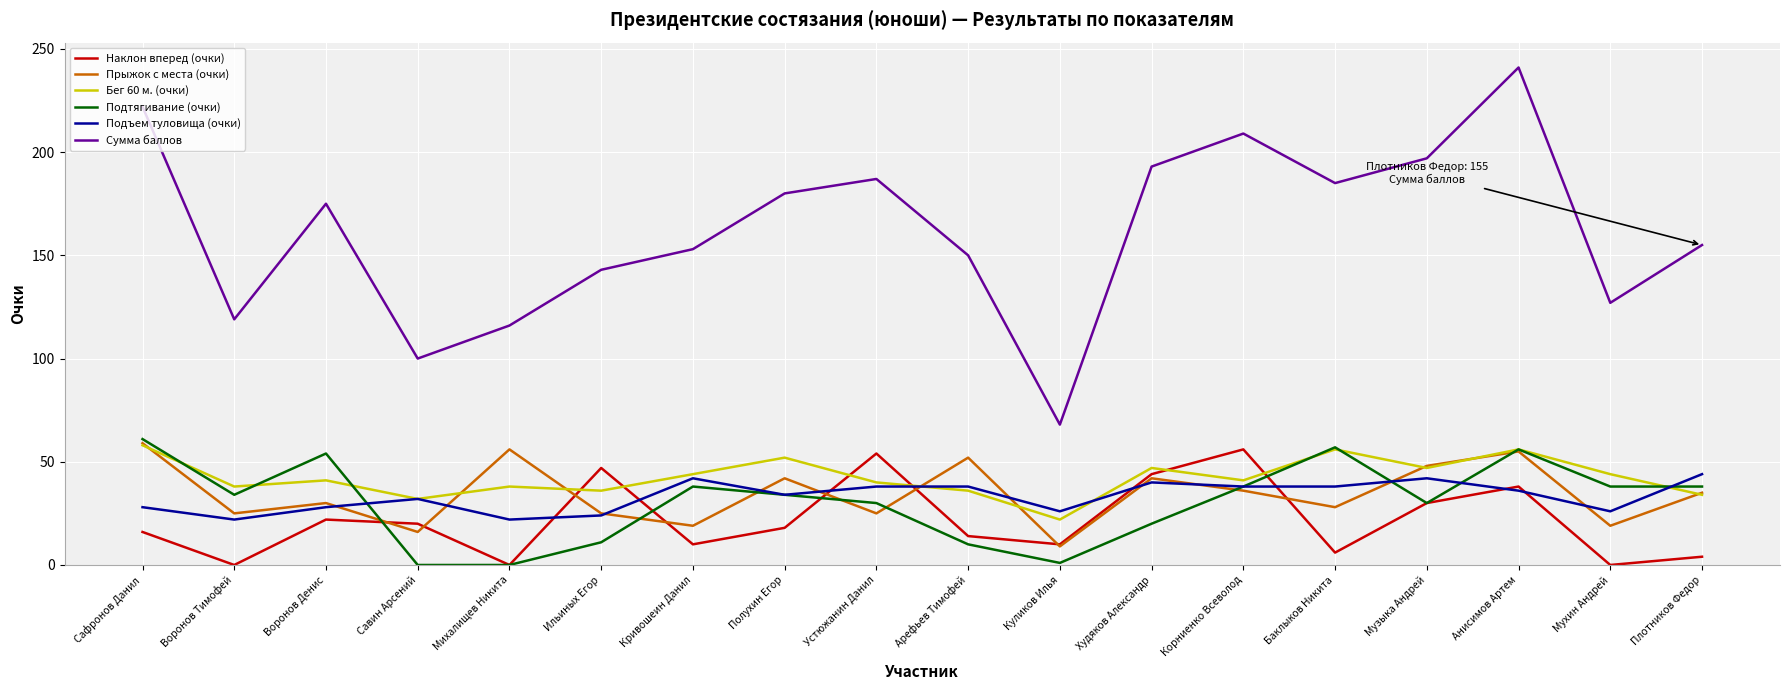

What is the sum of all Прыжок с места (очки) values?

621